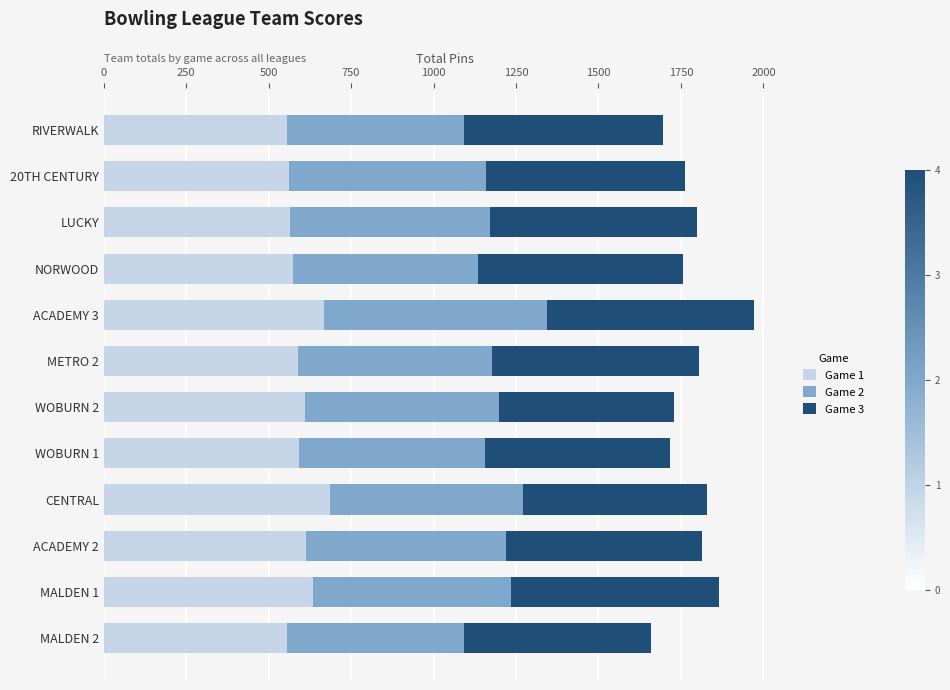

What is the maximum value for Game 1?

685